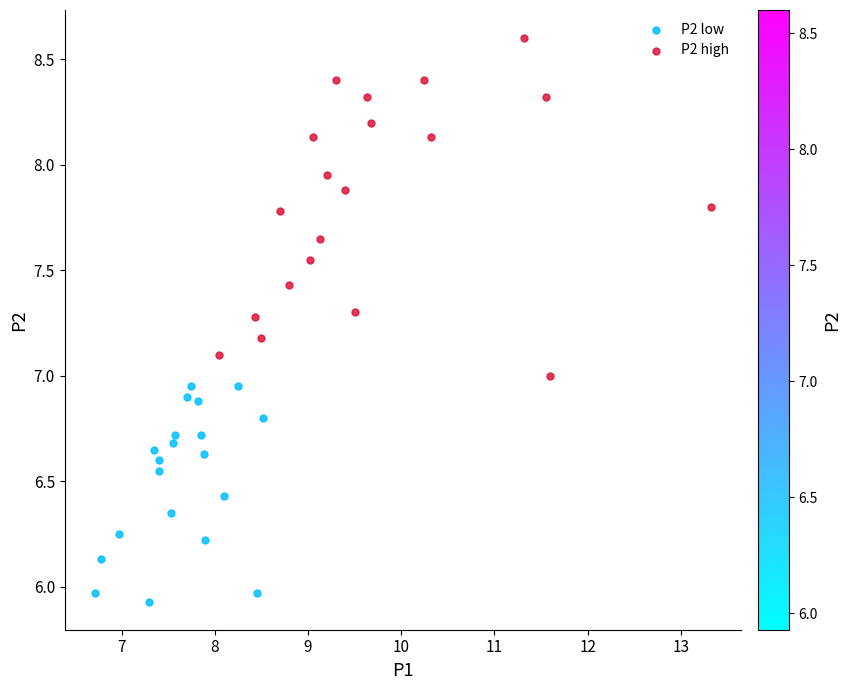

Which series contains the highest Y value?

P2 high